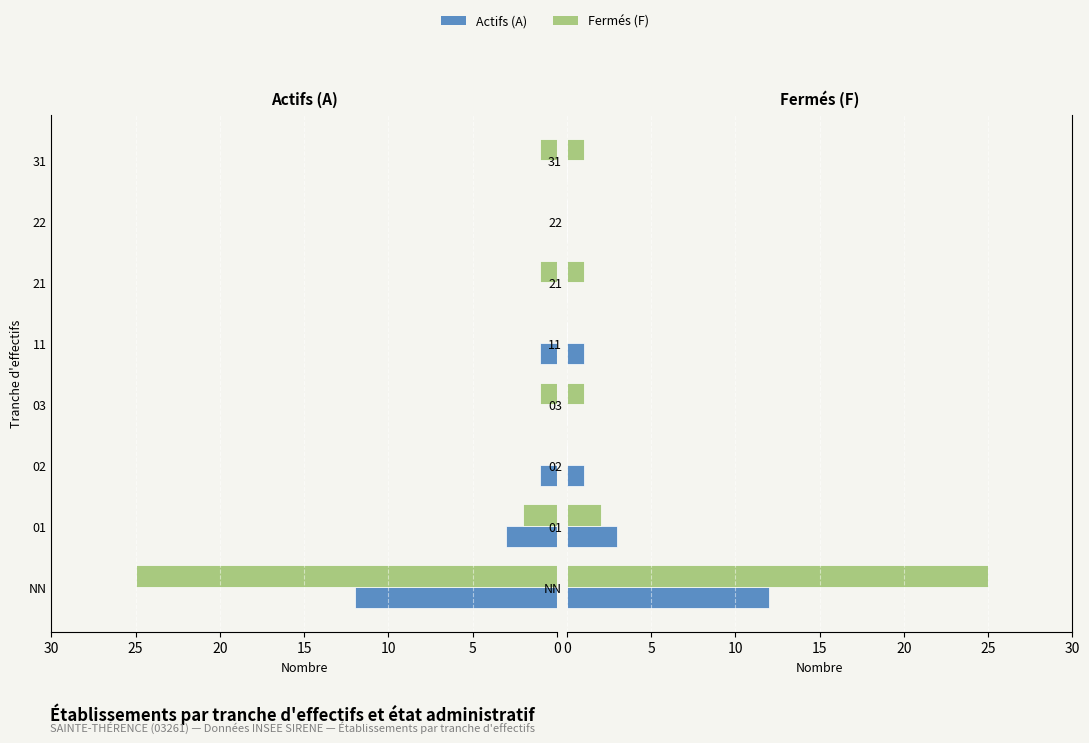

Is the value of Actifs (A) at 11 greater than the value of Fermés (F) at 22?

Yes